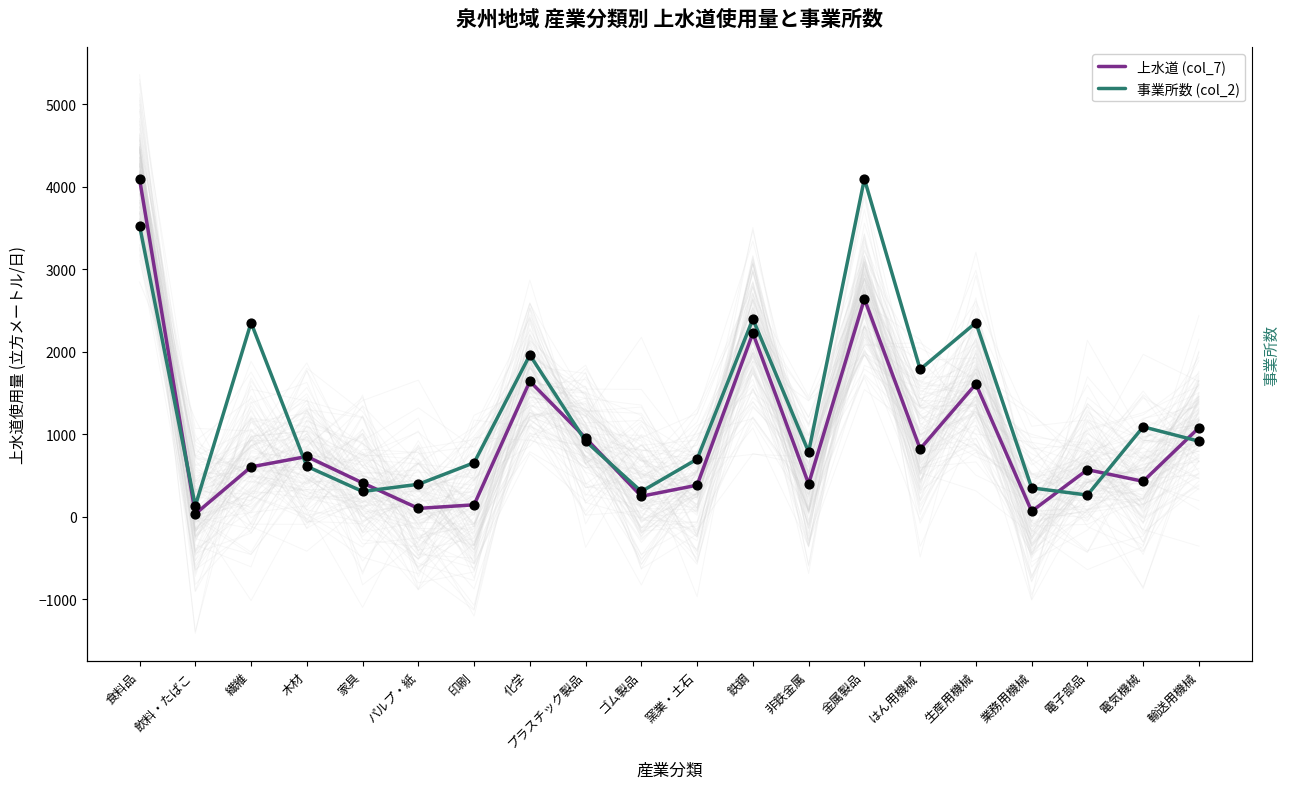

Which series has the largest total across all categories?

事業所数 (col_2)